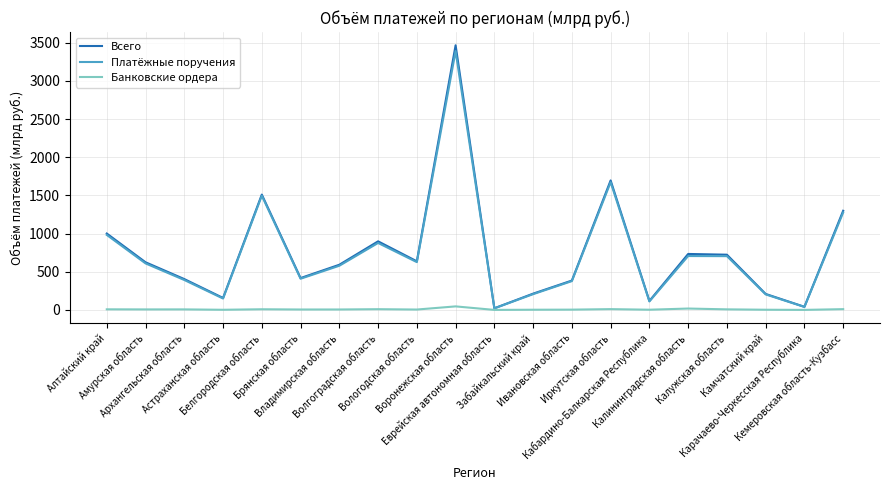

Where is the first local minimum for Платёжные поручения?

Астраханская область